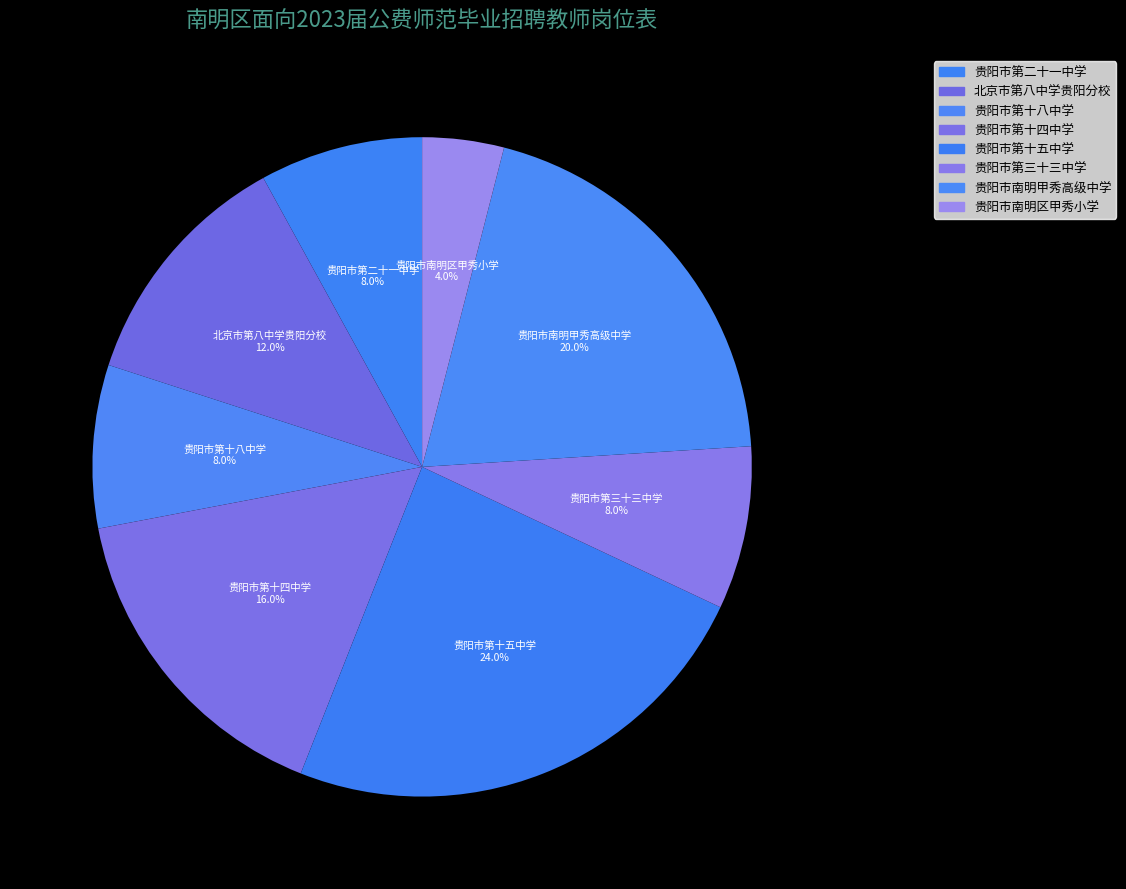

What percentage is NOT represented by 贵阳市第十五中学?

76.0%